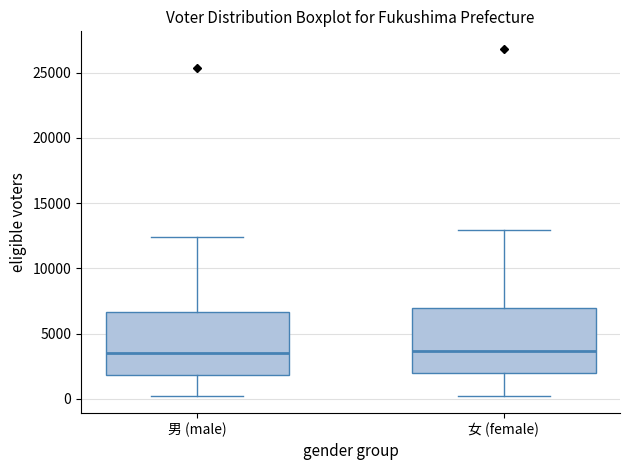

Reading left to right, read every box against the y-axis: the position of its median line, the range the box covers, and the ends of its whiskers. The values are not printed on the chart, so give them approximately, as read against the axis.

男 (male): median 3500, box 2000 to 6500, whiskers 0 to 12500
女 (female): median 3500, box 2000 to 7000, whiskers 0 to 13000